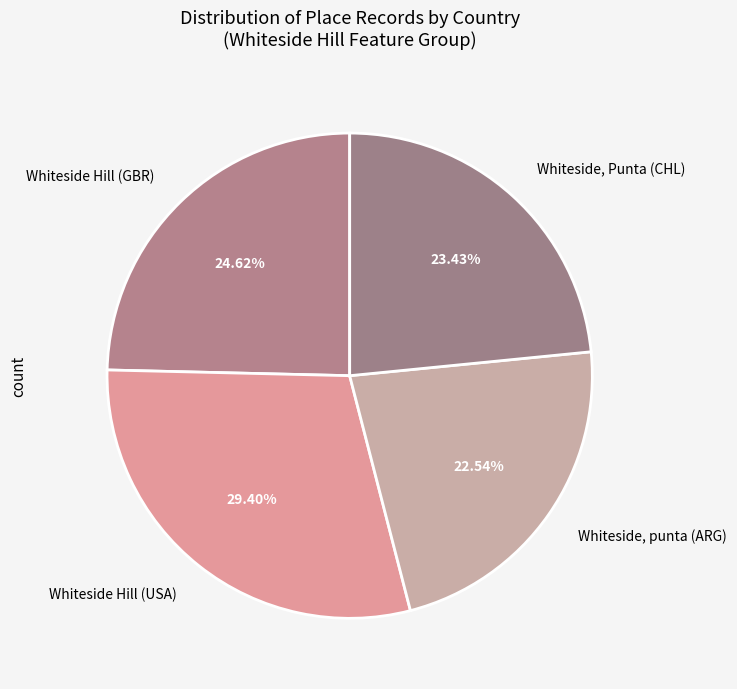

What percentage is the Whiteside Hill (USA) slice, to the nearest percent?

29%